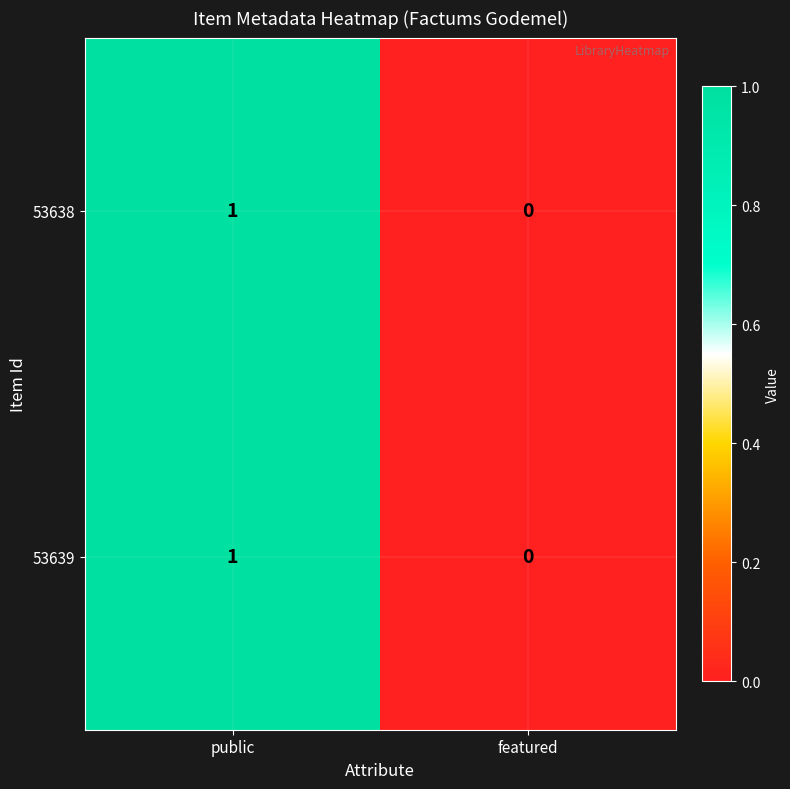

The 53638 series shows 2 at public. True or false?

False